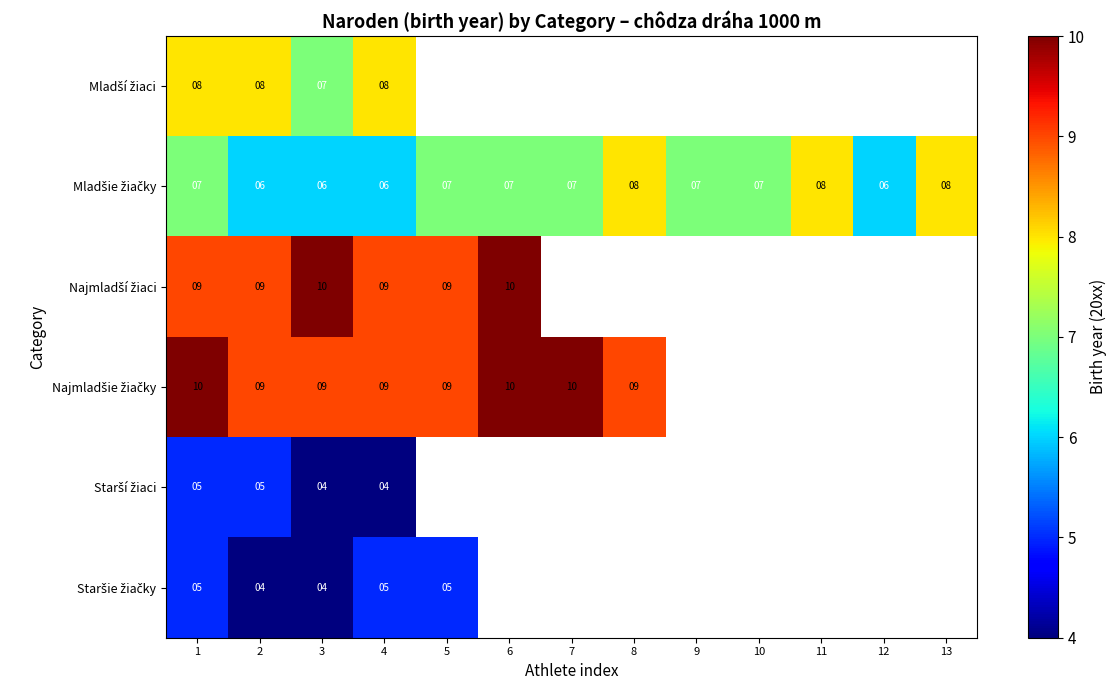

What is the total value across all series at 1?

44